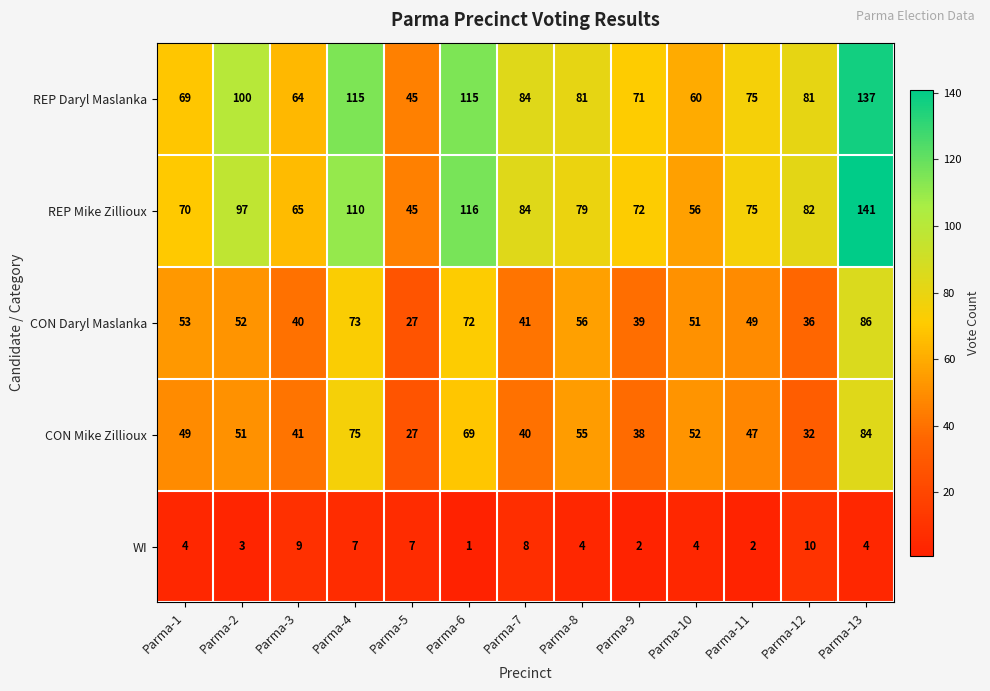

At which category does the chart reach its minimum across all series?

Parma-6